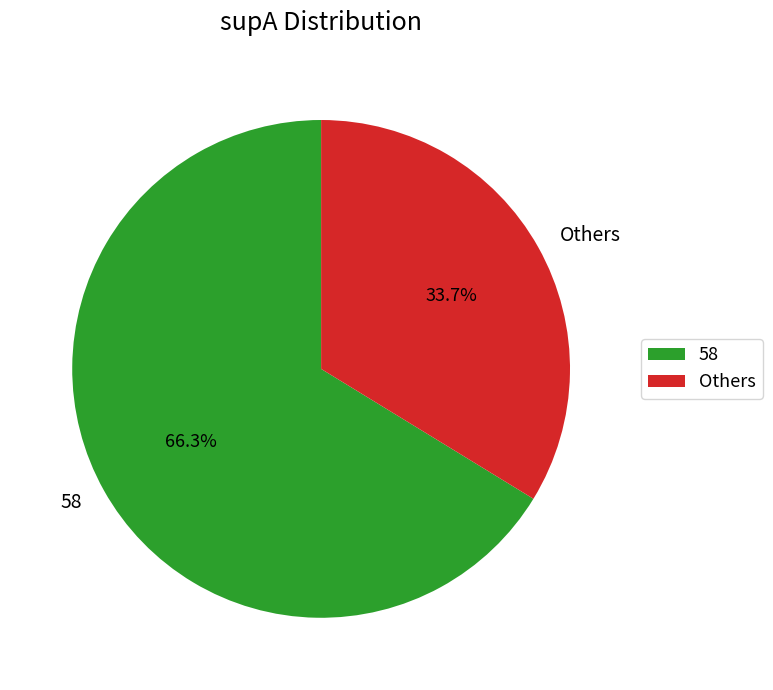

Count the number of slices in the pie.

2